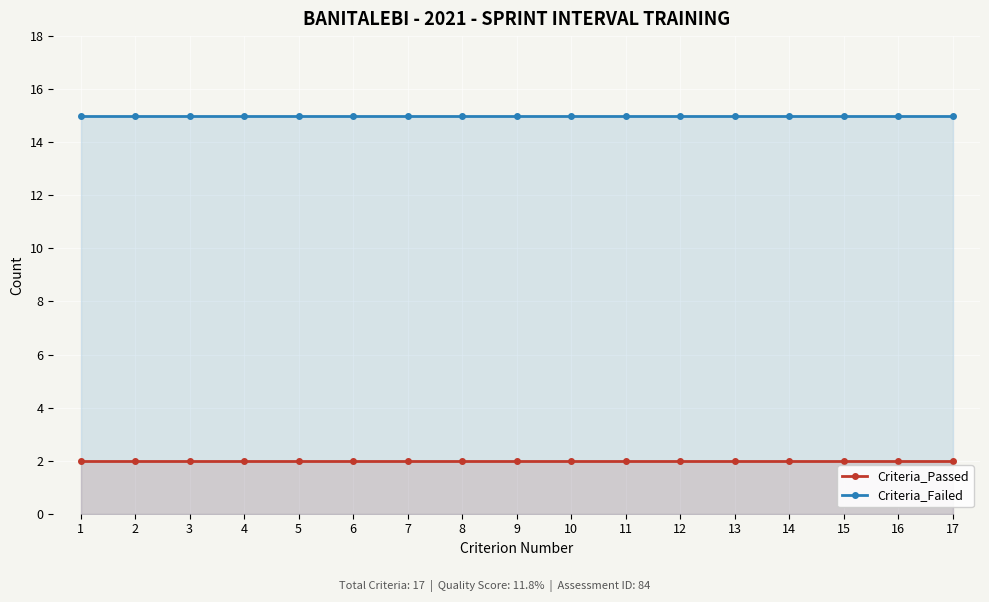

Rank the series by their maximum value, from lowest to highest.

Criteria_Passed, Criteria_Failed